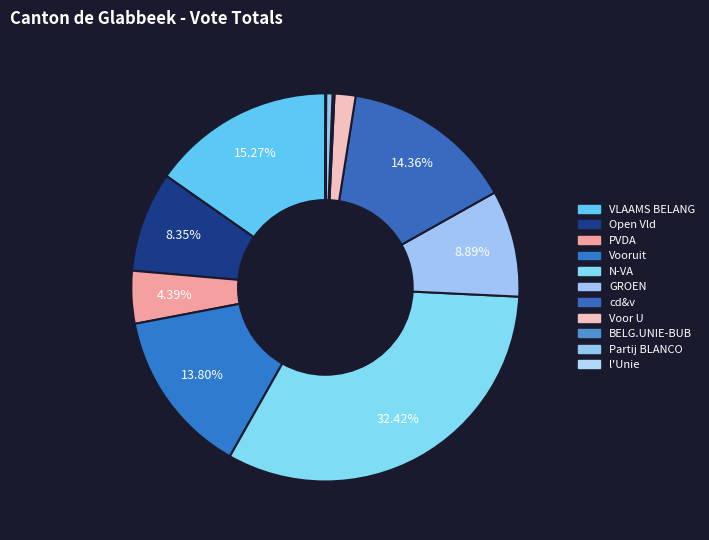

To the nearest percent, what is the difference between the largest and smallest slice percentages?

32%